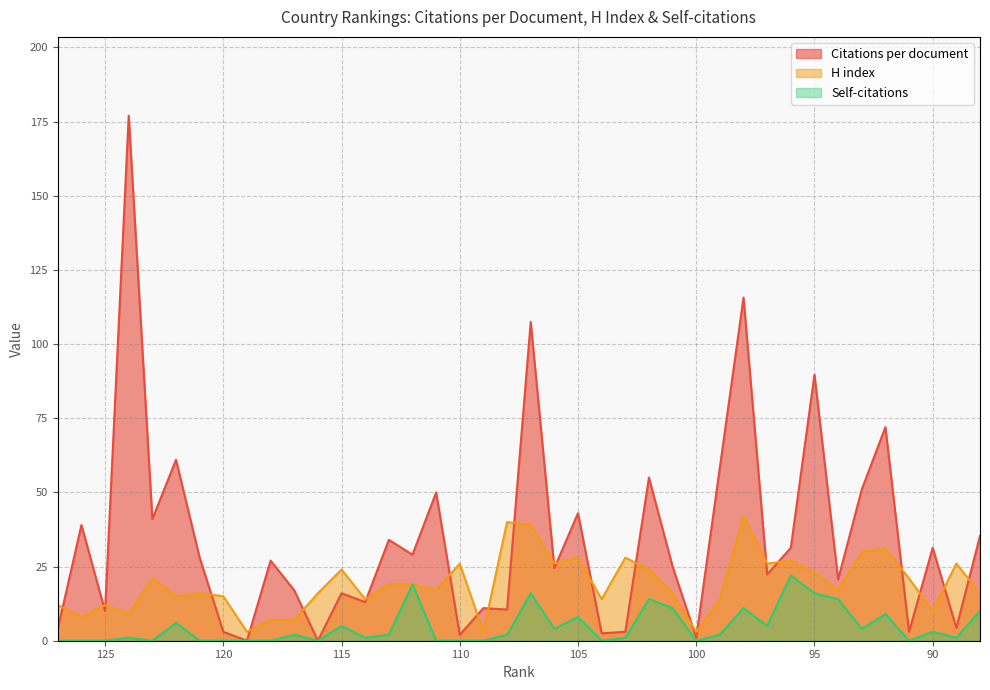

What is the difference between the H index values at 127 and 91?

9.0